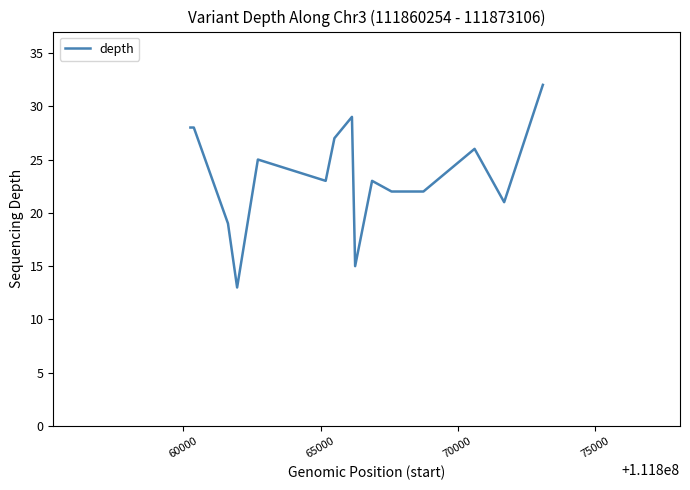

What is the minimum value shown in the chart?

13